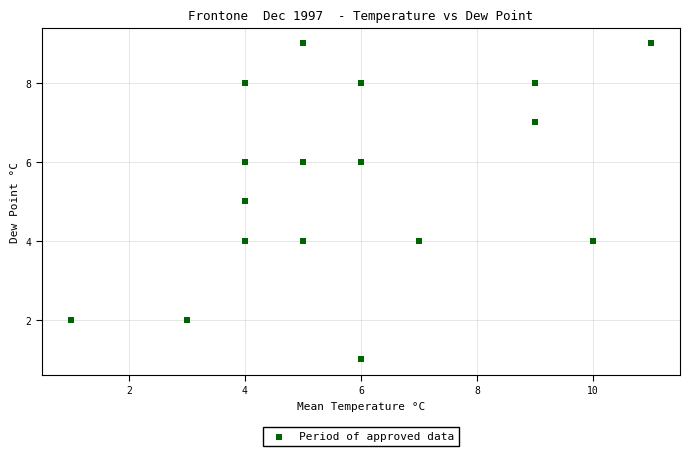

What is the range of Y values (max minus min)?

8